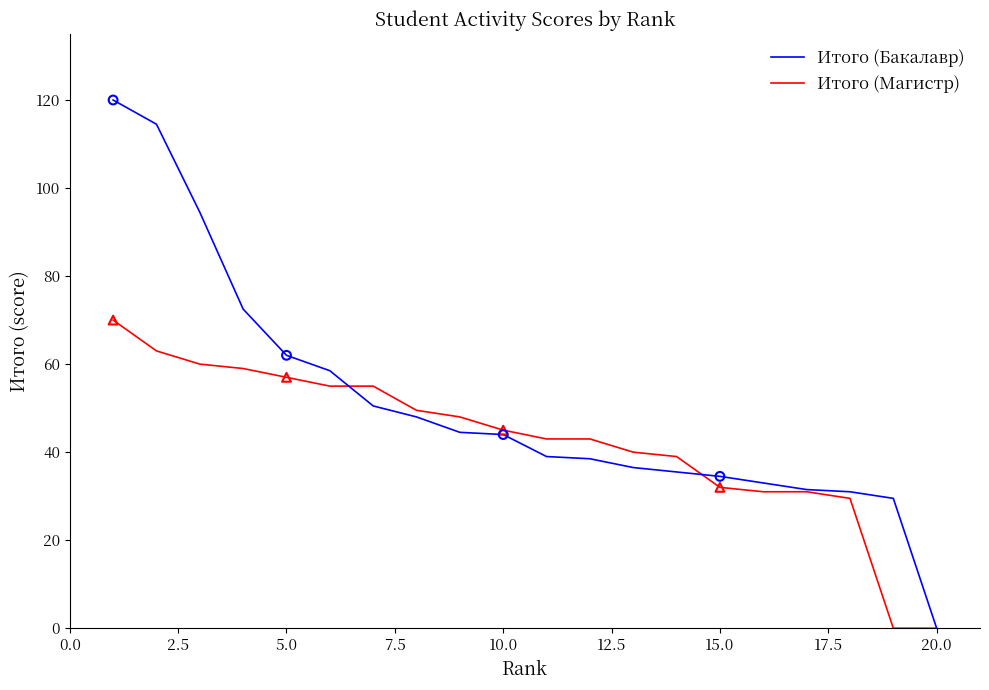

Which series has the largest total across all categories?

Итого (Бакалавр)